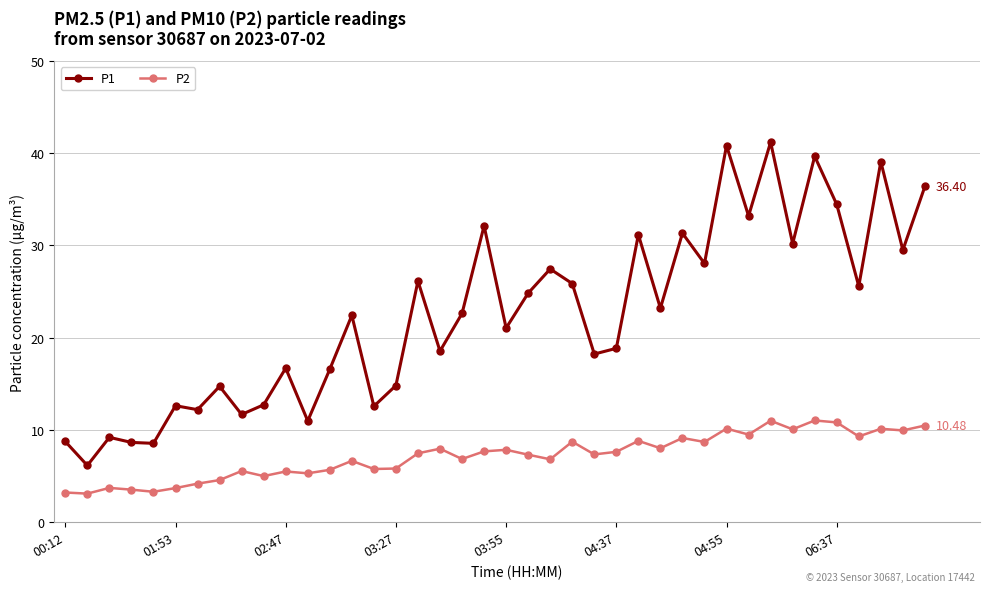

Which series has the widest spread of values?

P1